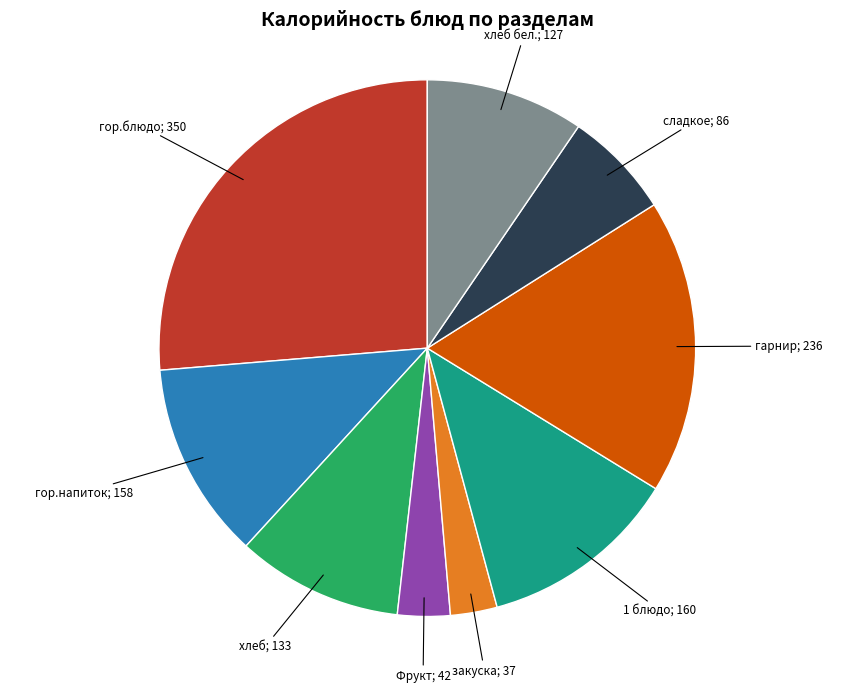

Is there any slice that represents more than half of the pie?

No